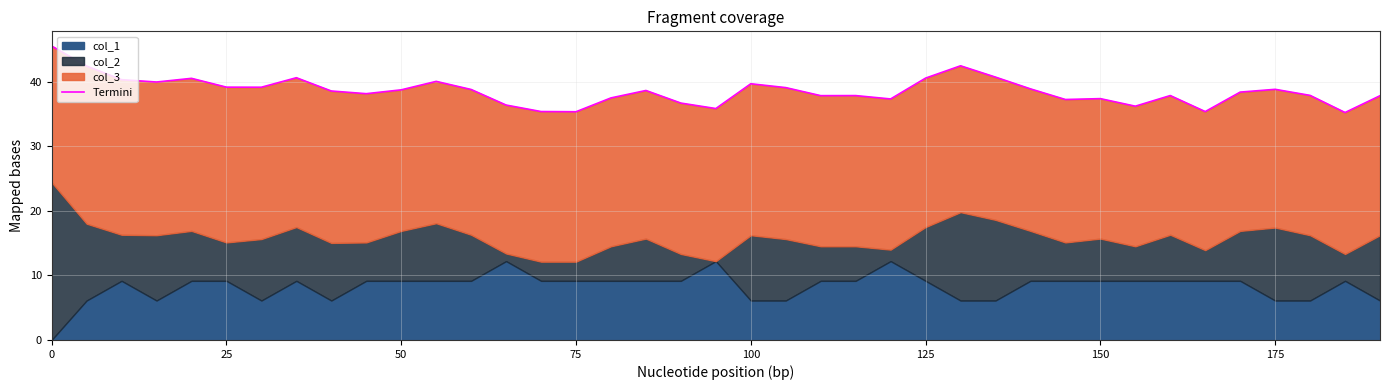

What is the difference between the maximum and minimum values?

10.3